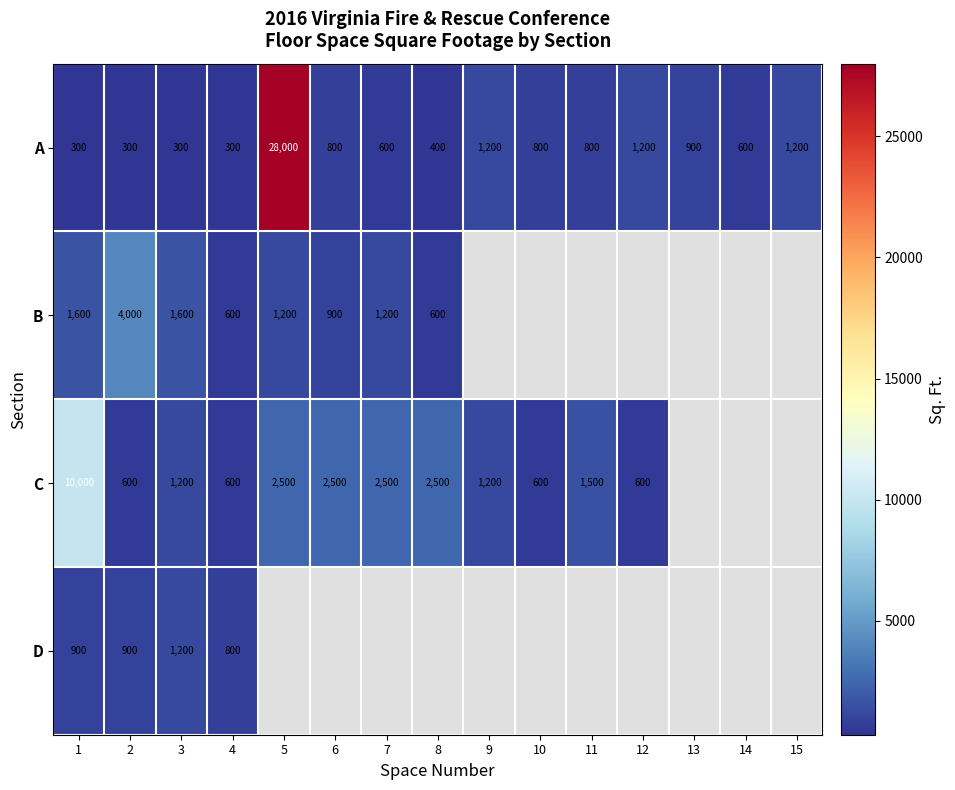

The value of A at 5 is 19016. True or false?

False